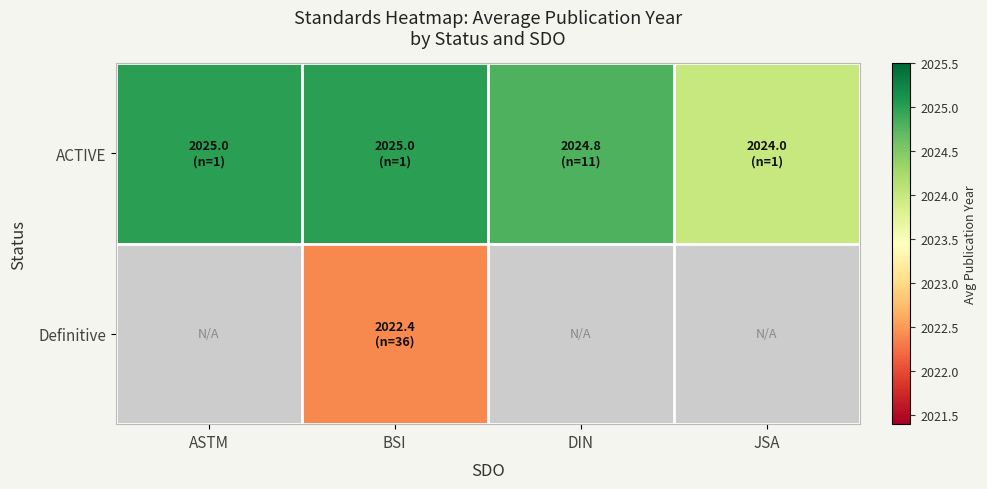

At DIN, list the series in order from smallest to largest.

ACTIVE, Definitive